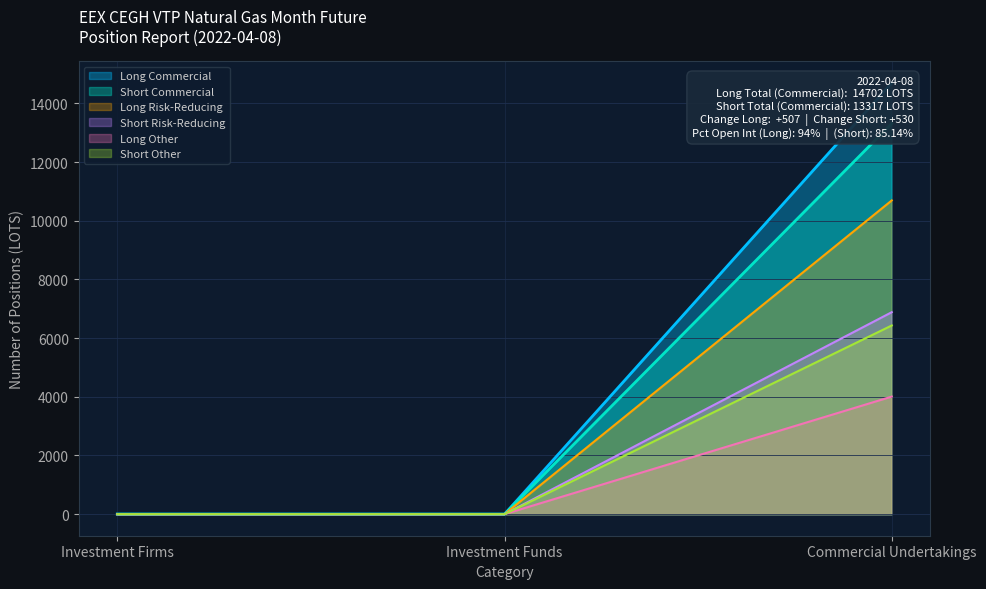

Which series has the largest total across all categories?

Long Commercial